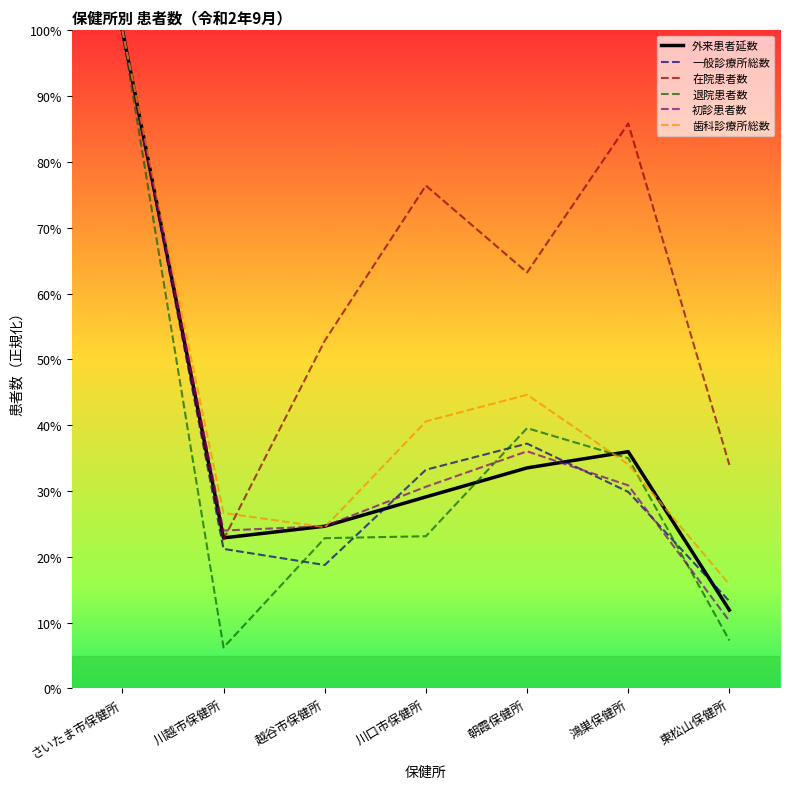

What is the average value of the 退院患者数 series?

33.4